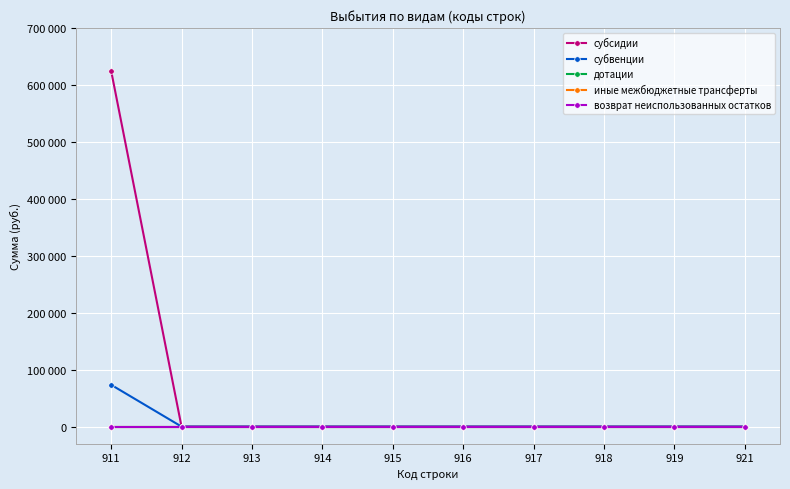

Is the value of дотации at 912 greater than the value of субвенции at 916?

No